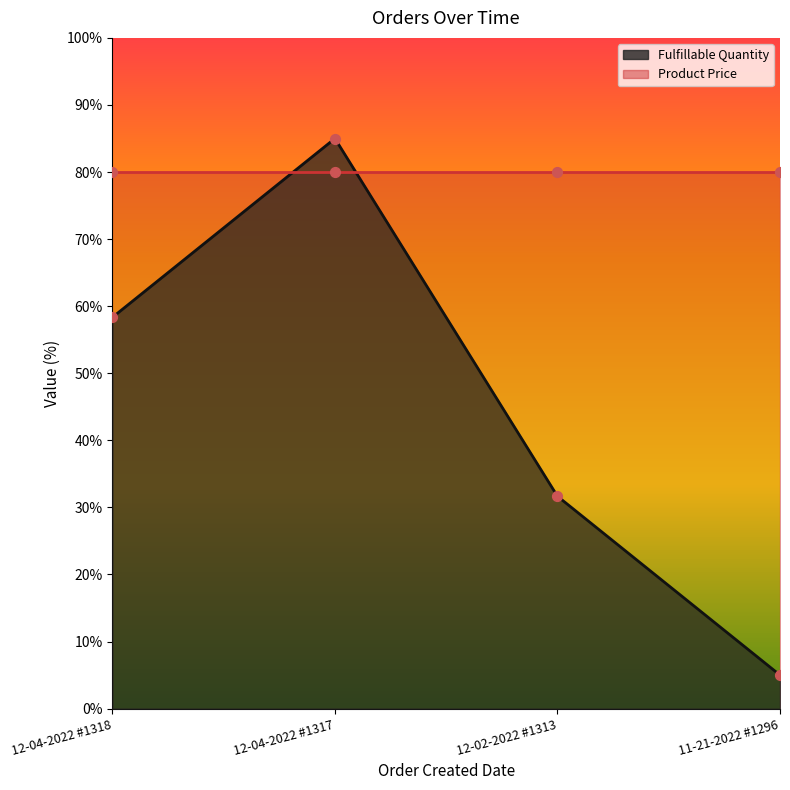

Between 11-21-2022 #1296 and 12-04-2022 #1317, which is larger?

12-04-2022 #1317